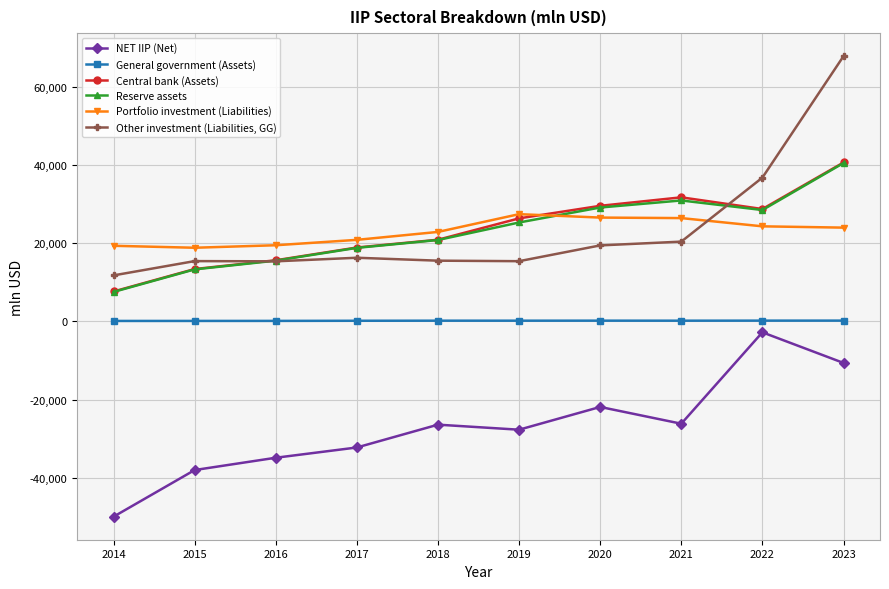

True or false: General government (Assets) and NET IIP (Net) cross at least once.

False